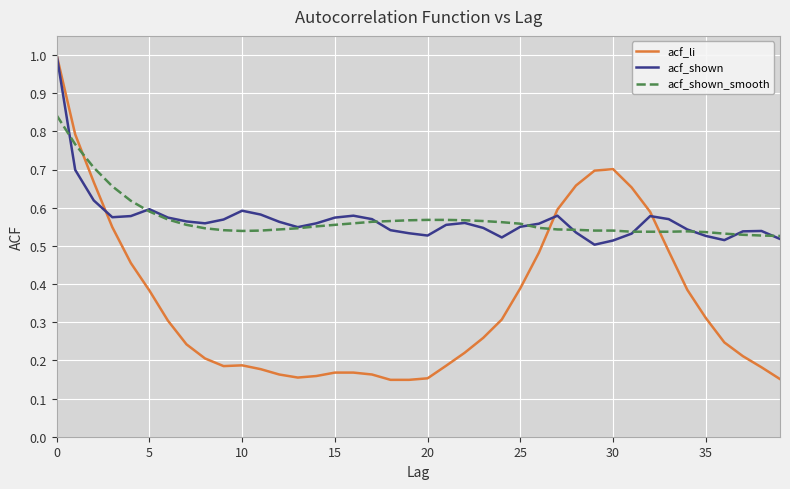

In acf_shown, how many points are higher than both neighbors (excluding endpoints)?

7